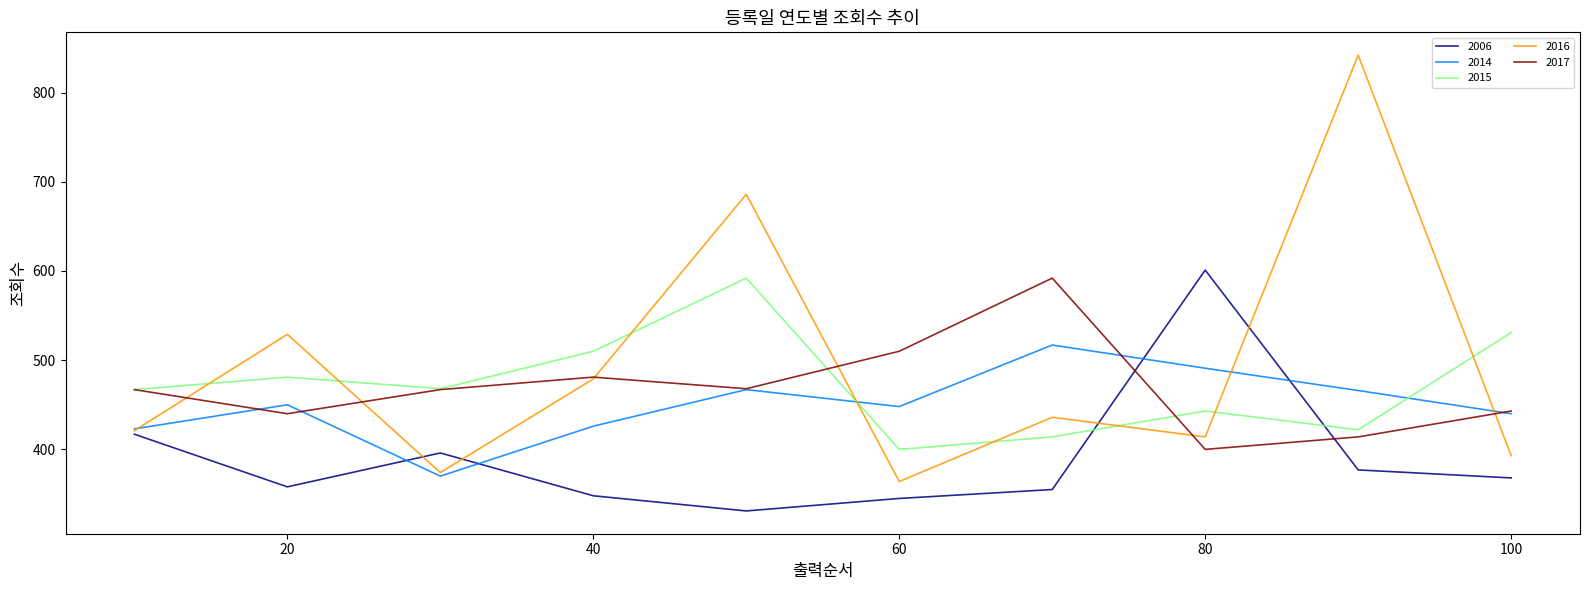

What is the average value of the 2017 series?

468